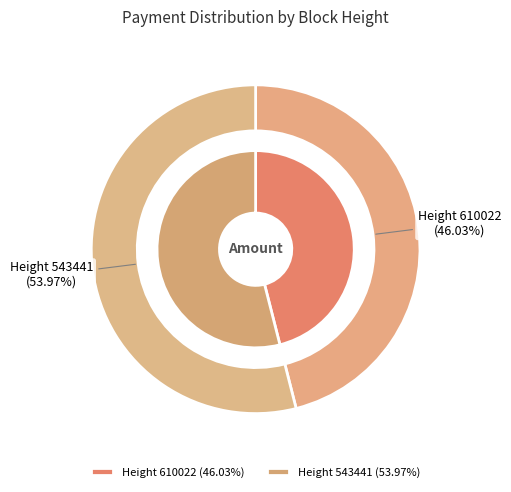

Is there any slice that represents more than half of the pie?

Yes